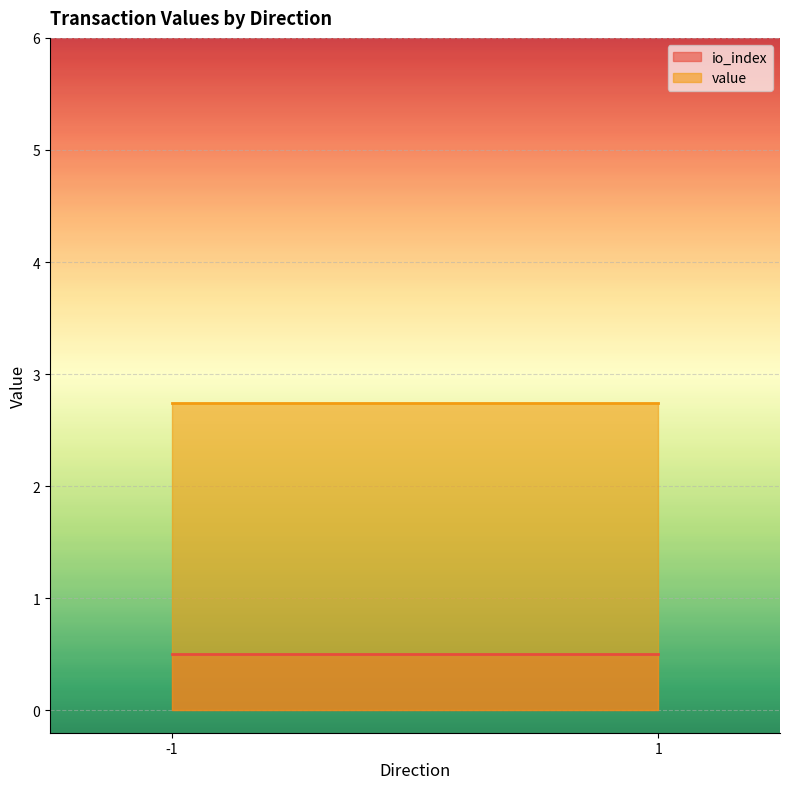

What are all the series names shown in the legend?

io_index, value